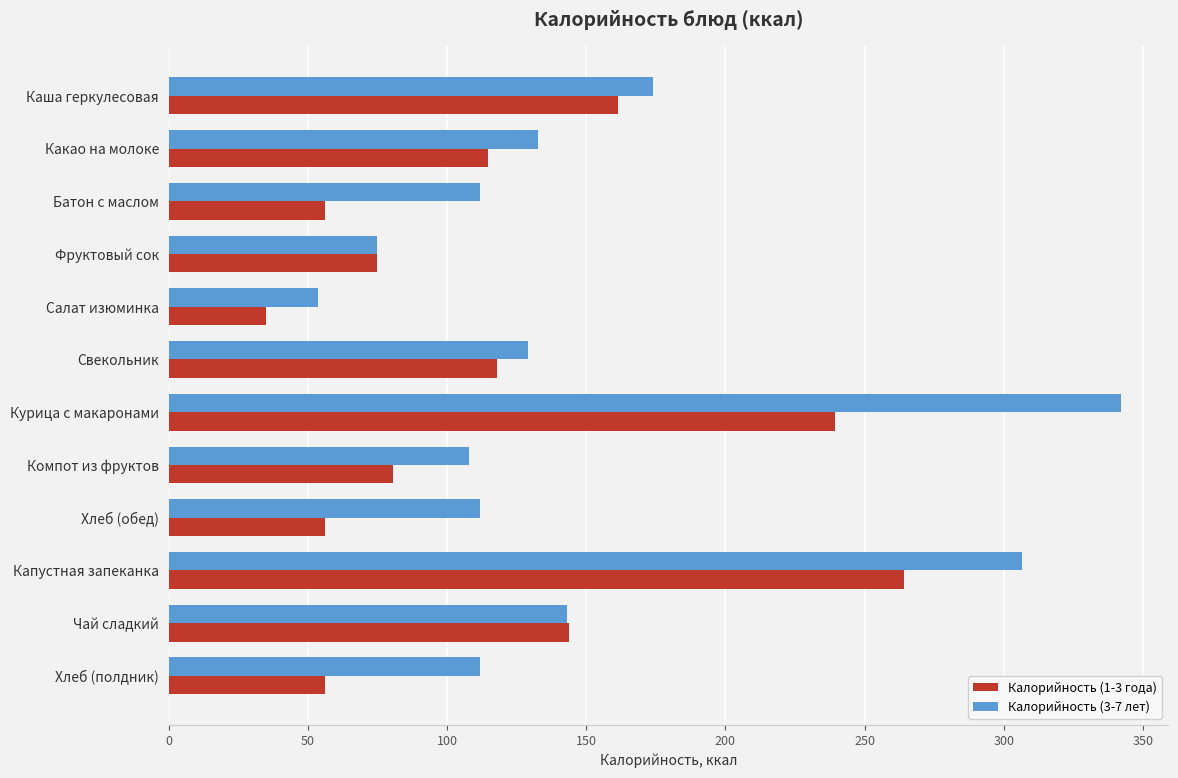

What are all the series names shown in the legend?

Калорийность (1-3 года), Калорийность (3-7 лет)